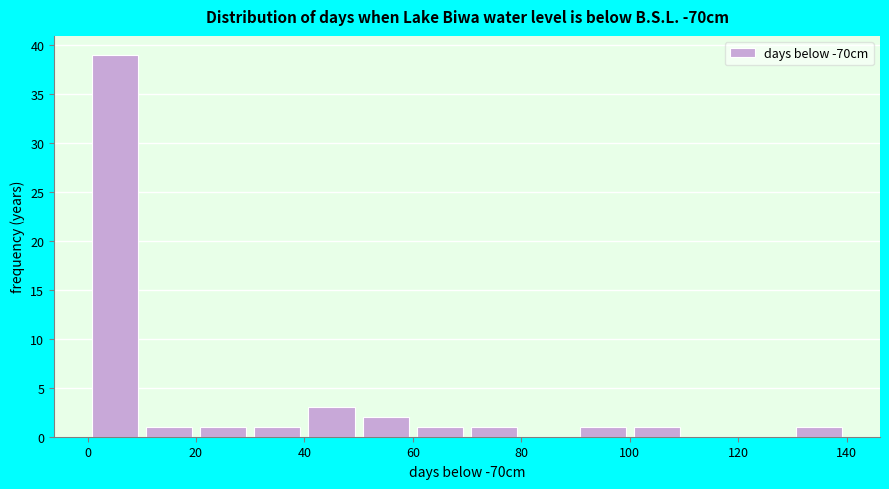

Reading left to right, transcribe this chart: for each bar, give the range it covers on the x-axis and its height. The values are not printed on the chart, so give them approximately, as read against the axis.

0 to 10: 39
10 to 20: 1
20 to 30: 1
30 to 40: 1
40 to 50: 3
50 to 60: 2
60 to 70: 1
70 to 80: 1
80 to 90: 0
90 to 100: 1
100 to 110: 1
110 to 120: 0
120 to 130: 0
130 to 140: 1